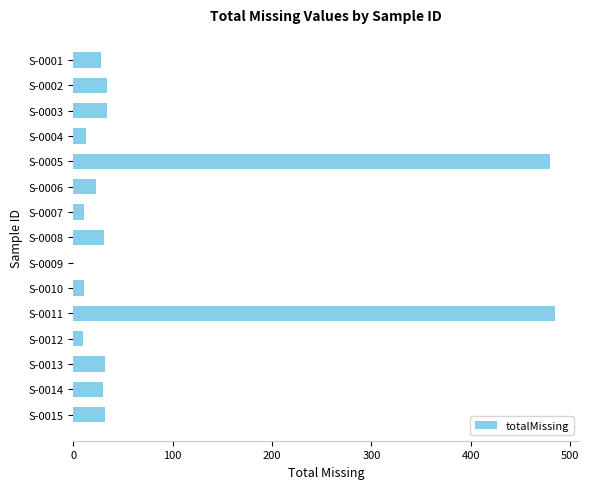

Does the chart contain stacked bars?

No